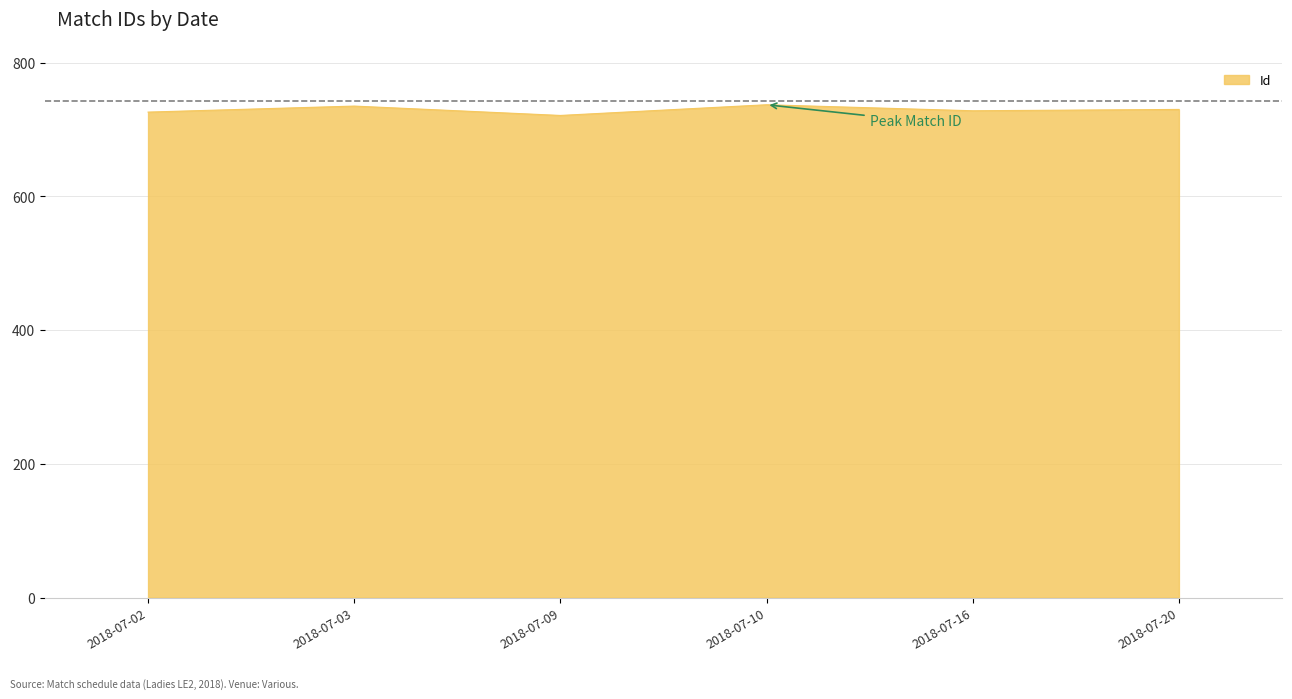

True or false: the data shows 470 at 2018-07-16.

False